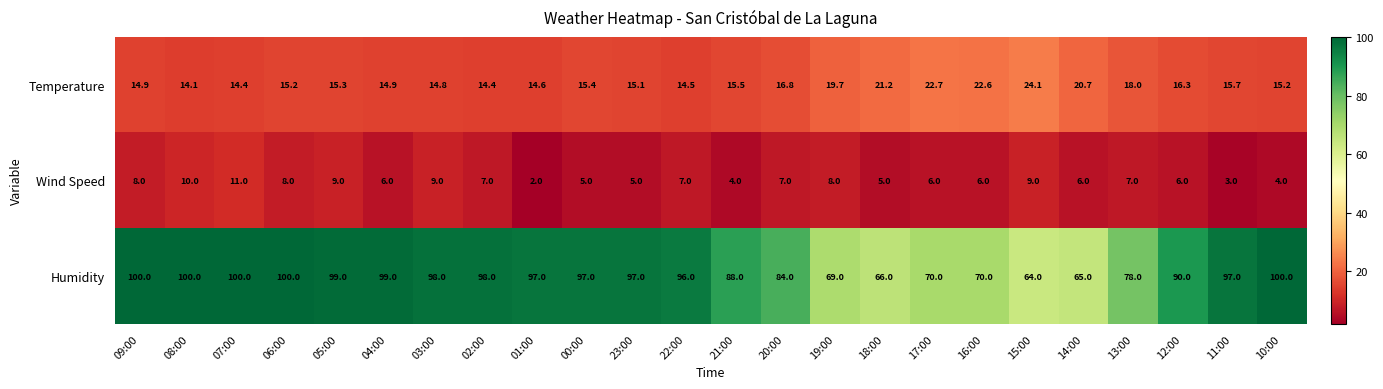

What is the difference between the maximum and minimum values in the Humidity series?

36.0